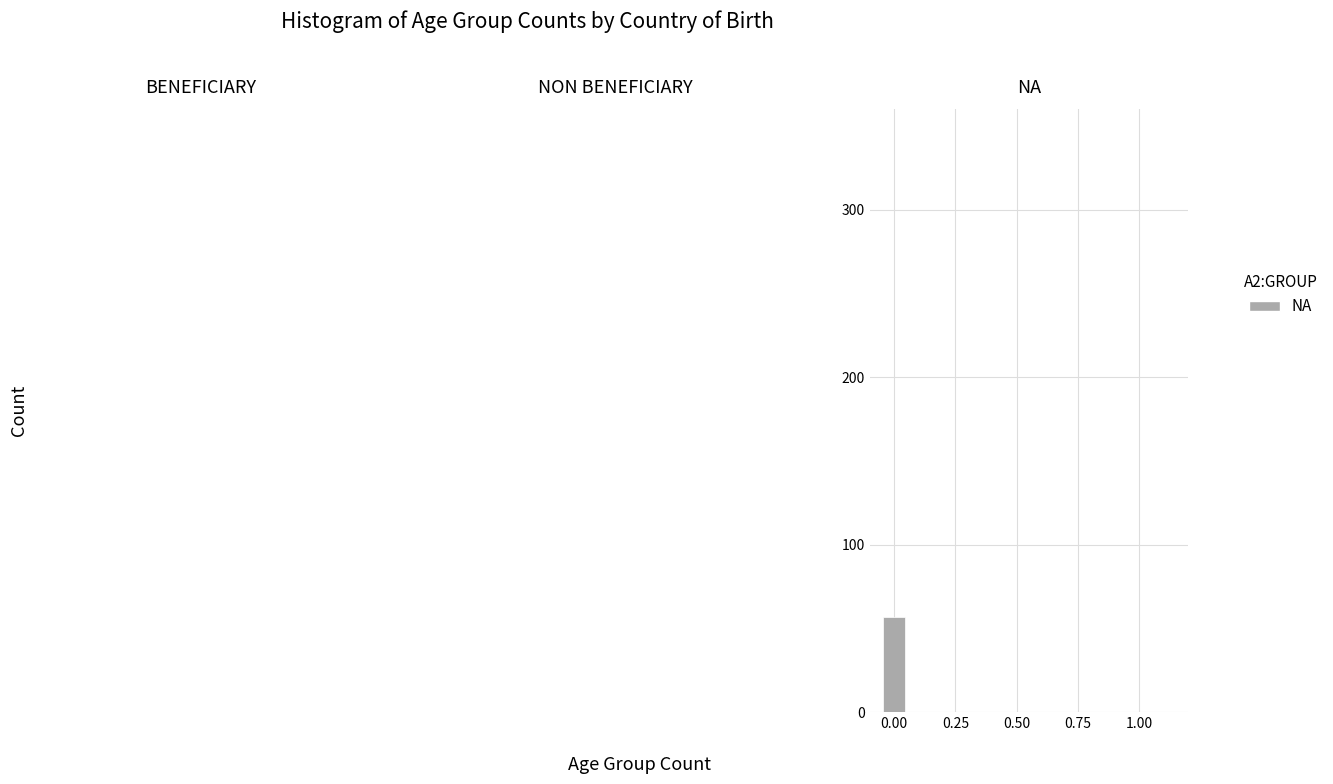

Around what value on the x-axis is the tallest bar? Give the approximate position of its centre, as read against the axis.

0.00